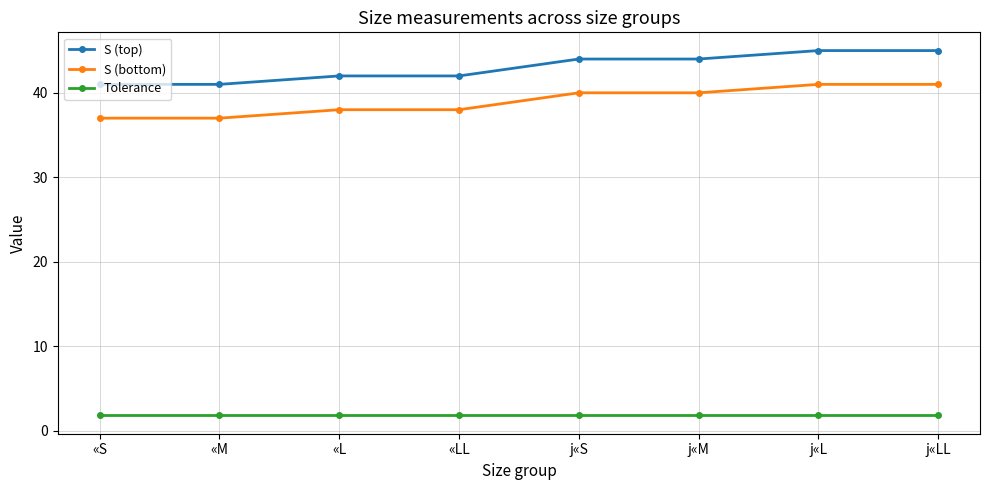

What value does the S (top) series have at j«M?

44.0